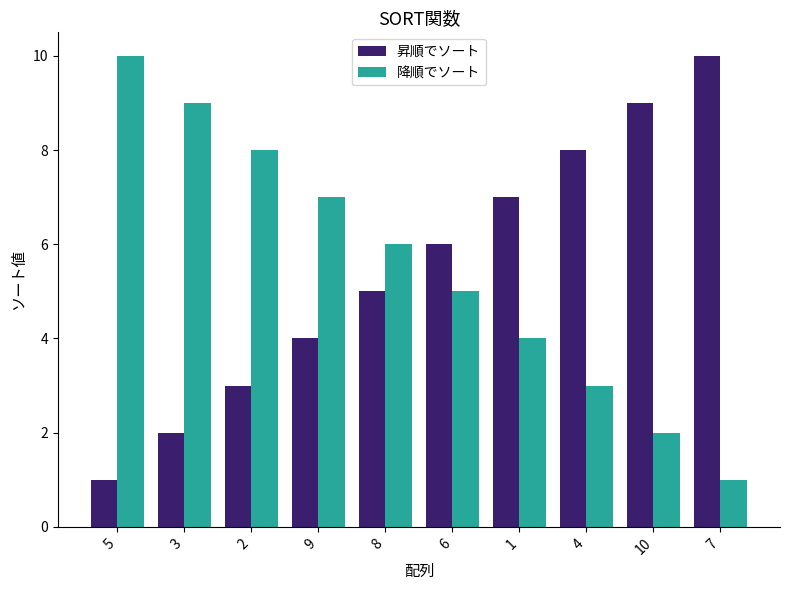

What is the sum of all 降順でソート values?

55